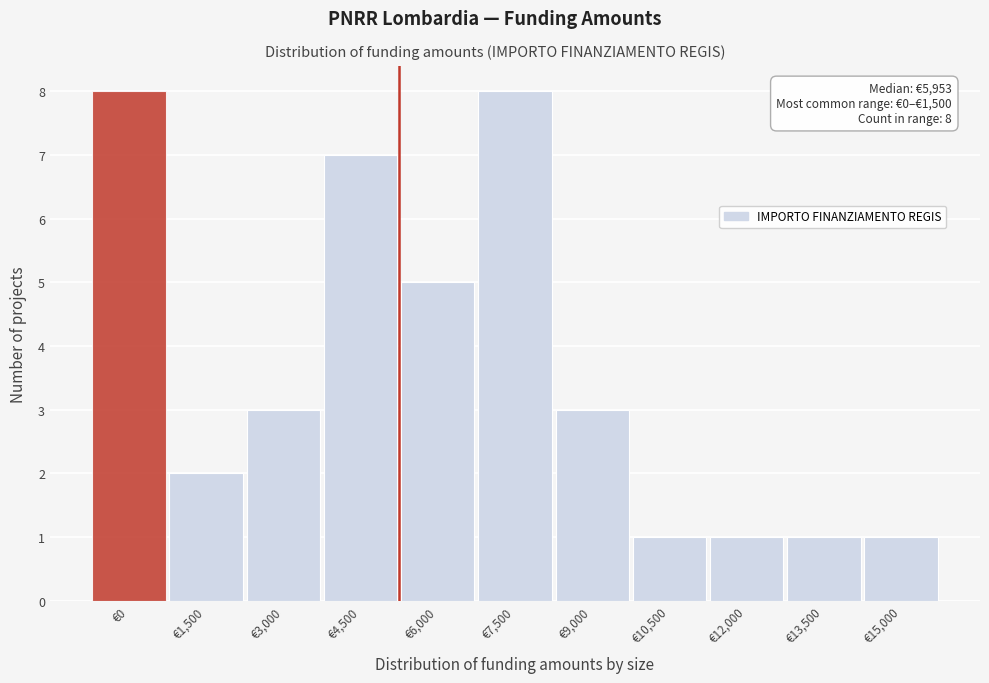

Reading right to left, extract all data points from this chart.

€15,000=1	€13,500=1	€12,000=1	€10,500=1	€9,000=3	€7,500=8	€6,000=5	€4,500=7	€3,000=3	€1,500=2	€0=8